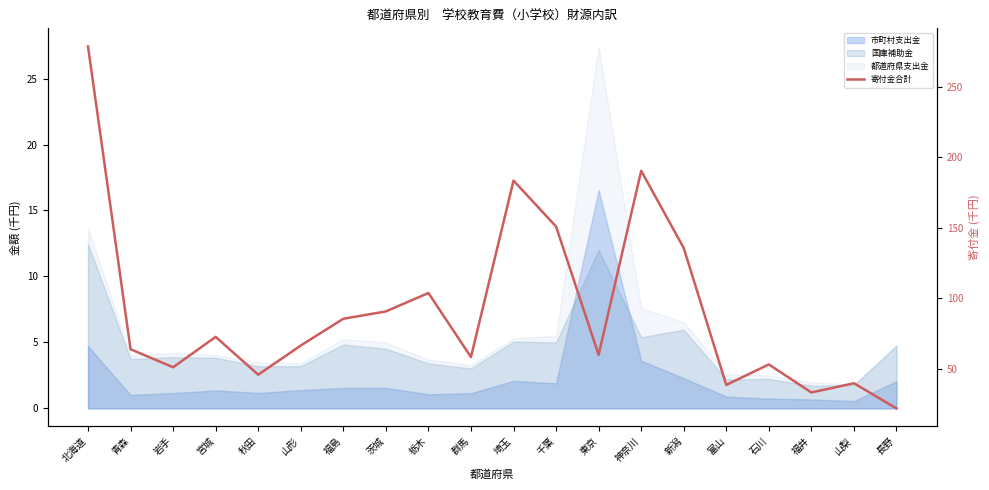

Between 山形 and 埼玉, which is larger?

埼玉